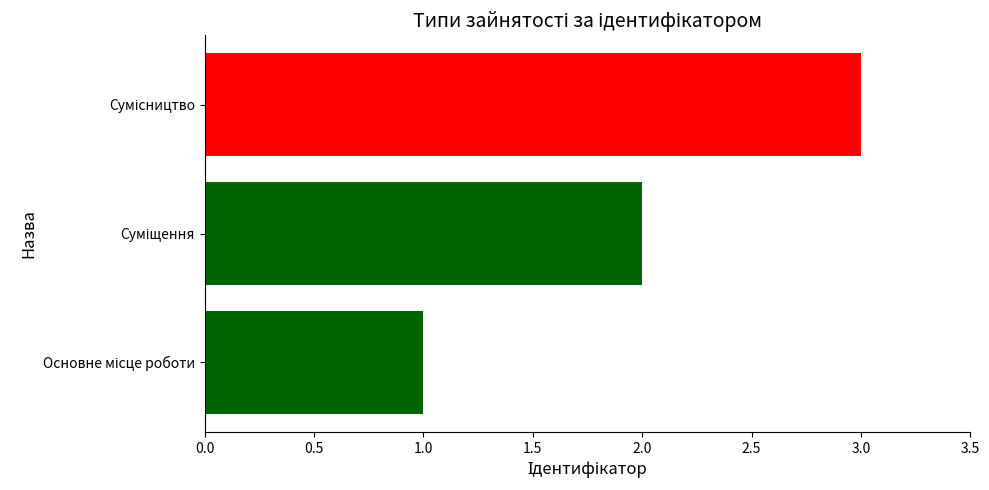

What is the sum of all values?

6